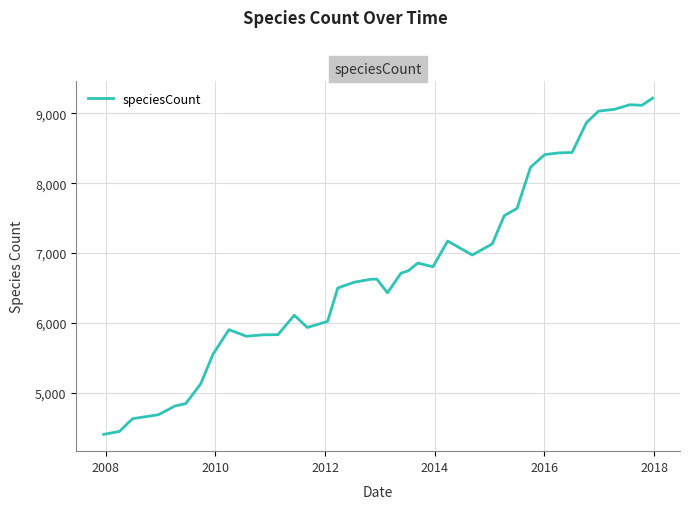

What is the difference between the maximum and minimum values?

4816